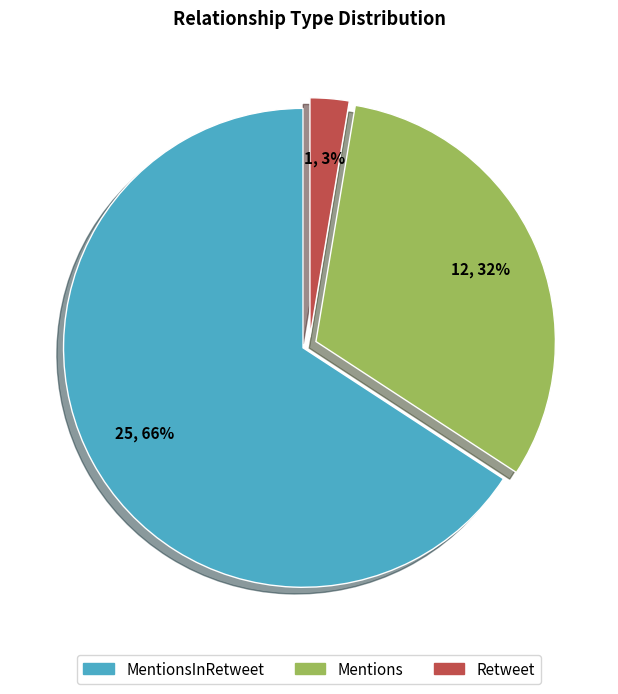

Does any single category account for the majority?

Yes